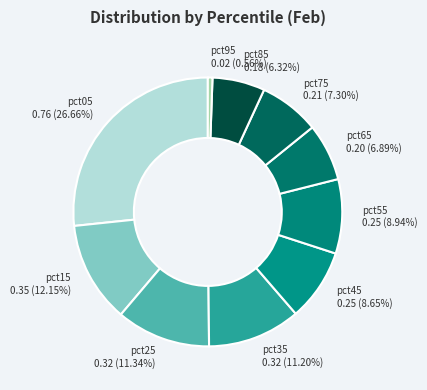

Does pct45 account for over 50% of the chart?

No